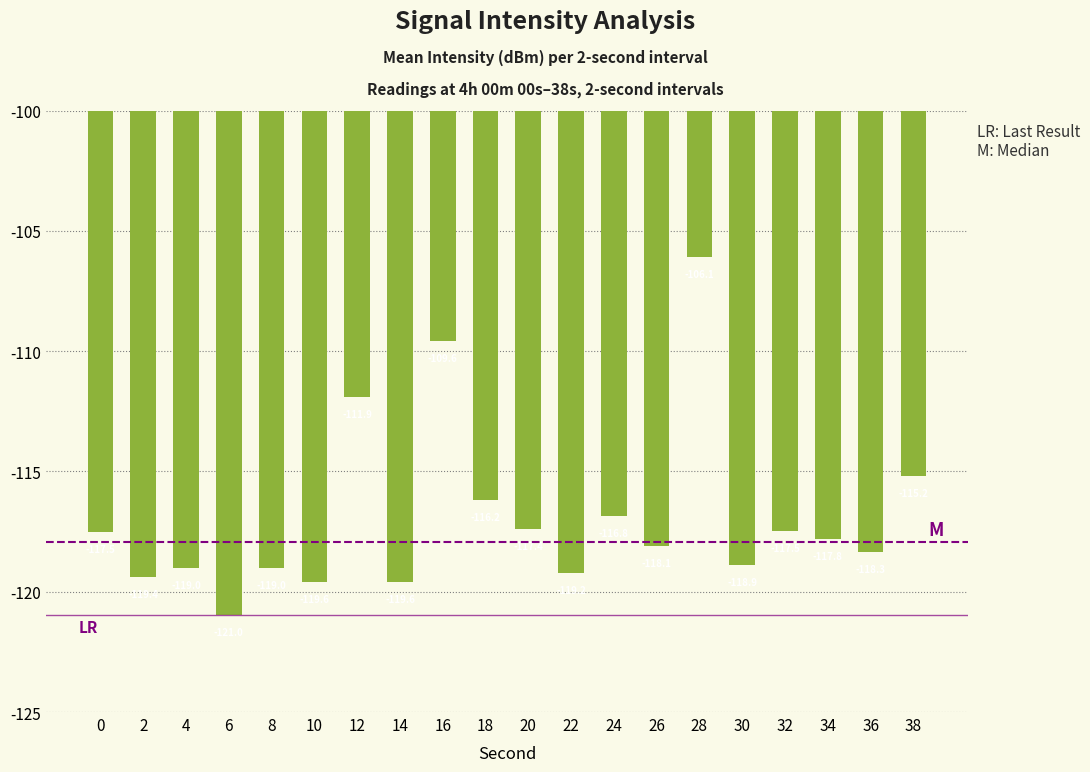

What is the difference between the maximum and minimum values?

14.9